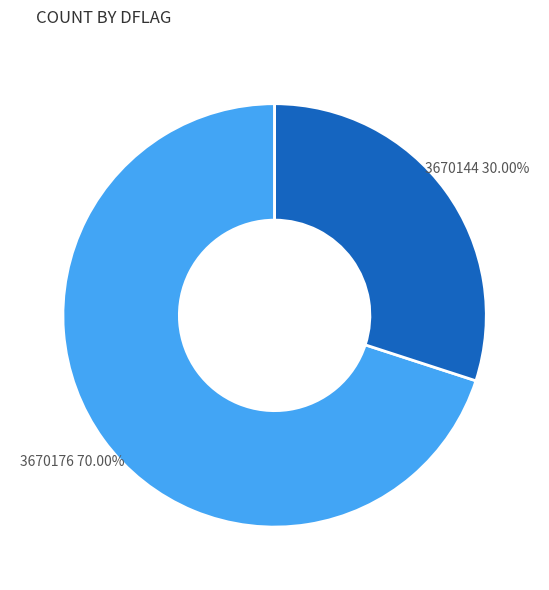

Is there a majority slice in this chart?

Yes